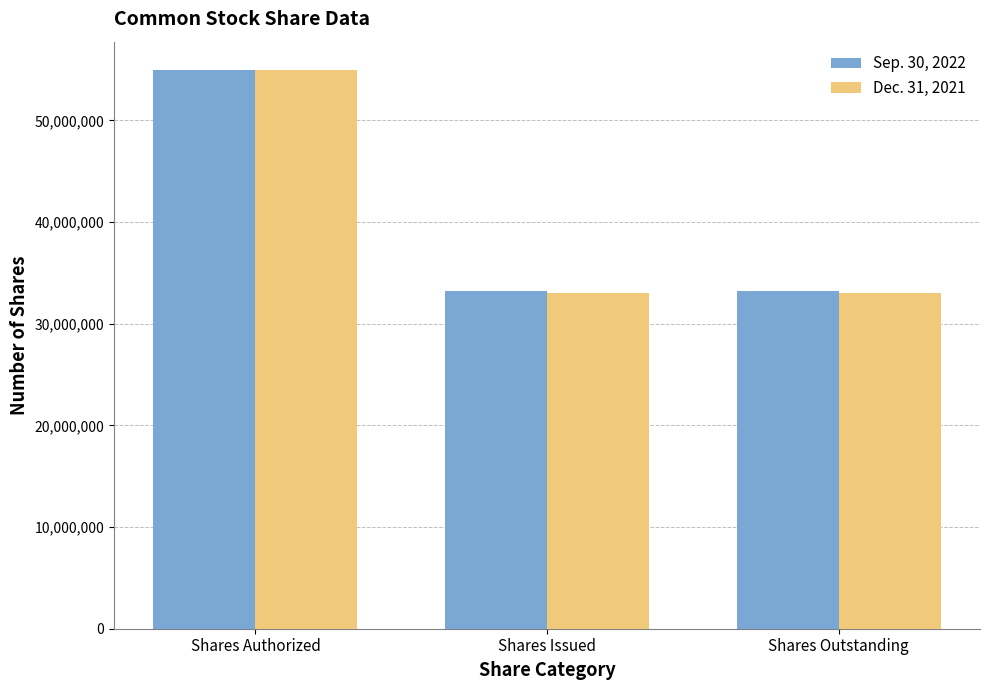

Rank the series by their average value, from highest to lowest.

Sep. 30, 2022, Dec. 31, 2021